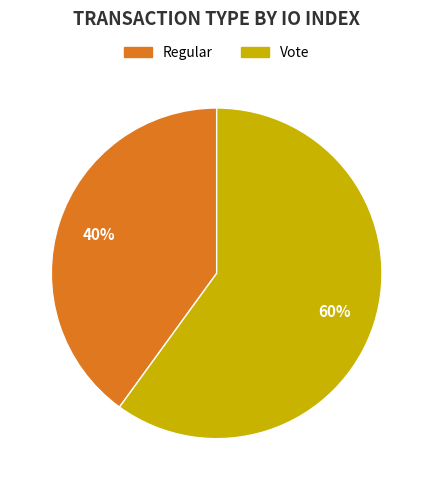

Is it true that Regular is 35% of the pie?

False